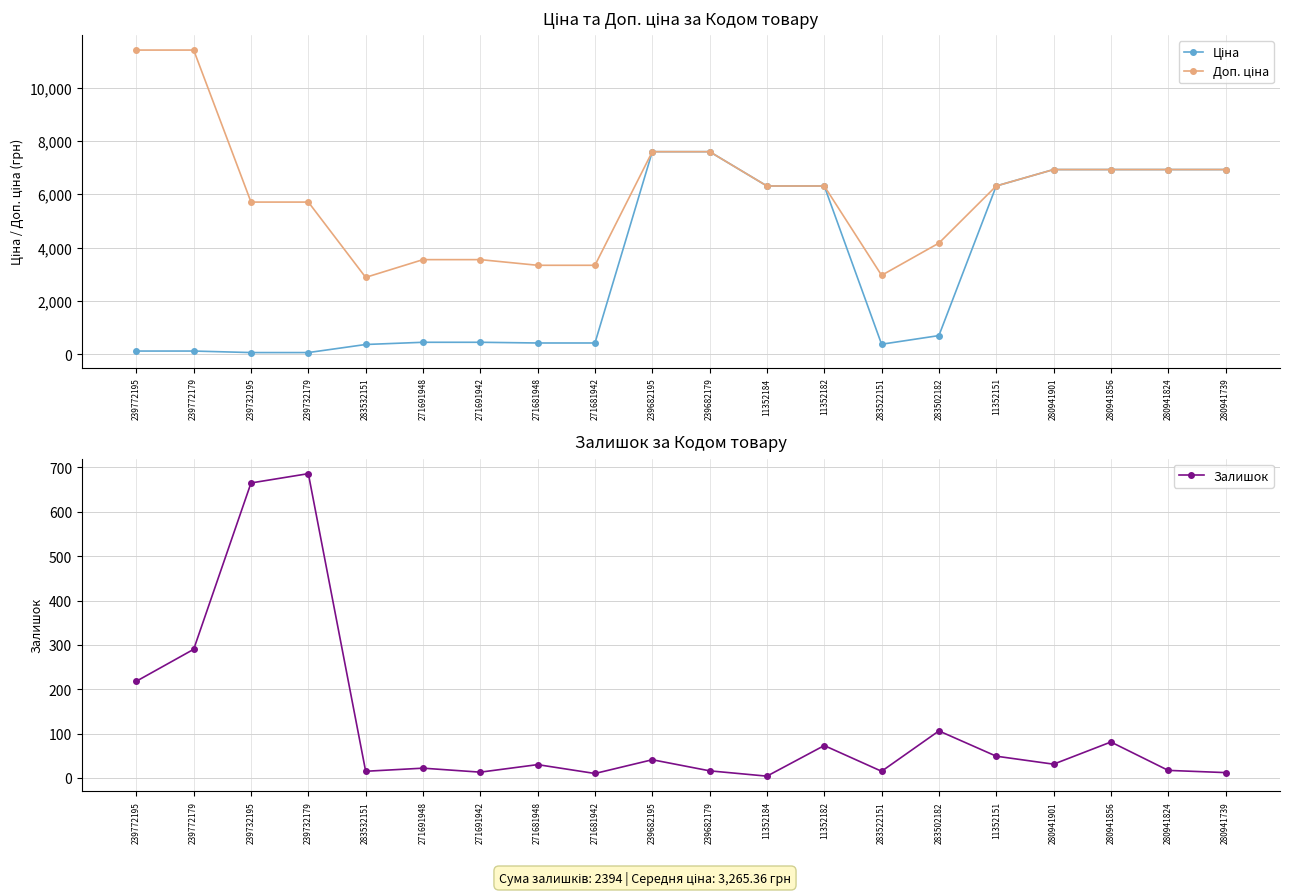

Rank the series by their maximum value, from lowest to highest.

Залишок, Ціна, Доп. ціна